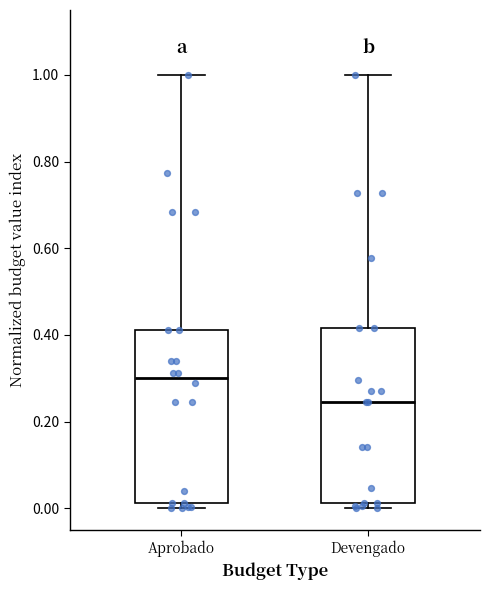

Reading left to right, transcribe this box plot: for each box, give where its median line is, the range the box spans, and where its two whiskers end, as read against the y-axis. The values are not printed on the chart, so give them approximately, as read against the axis.

Aprobado: median 0.30, box 0.02 to 0.42, whiskers 0.00 to 1.00
Devengado: median 0.24, box 0.02 to 0.42, whiskers 0.00 to 1.00